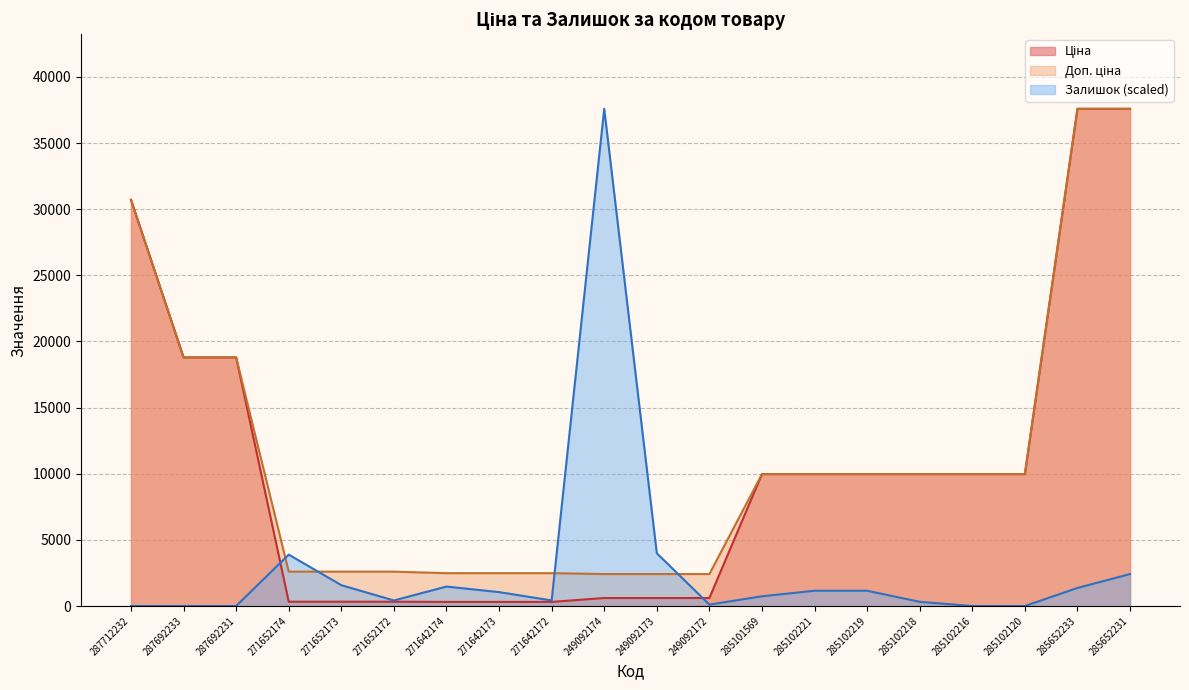

Where is the first local maximum for Залишок?

271652174